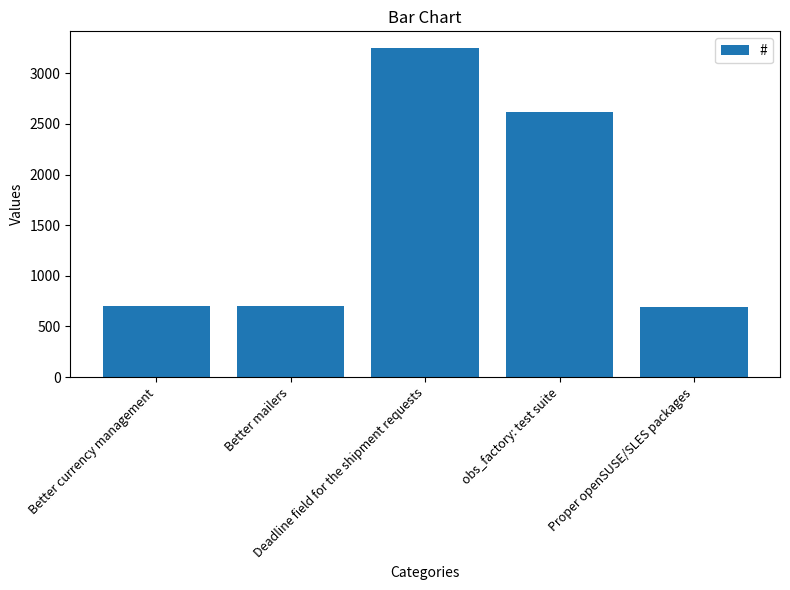

What is the difference between the maximum and minimum values?

2556